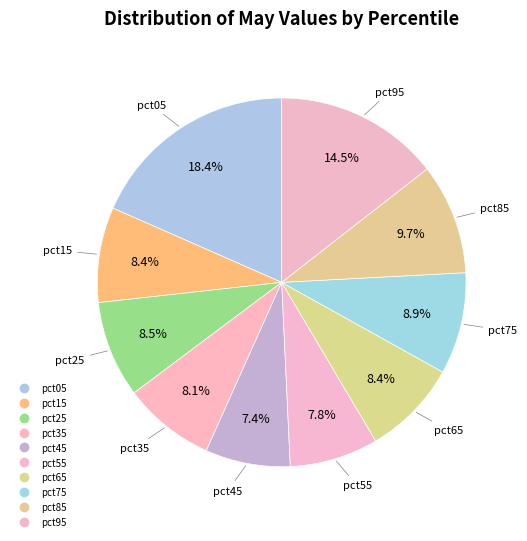

To the nearest percent, what is the average slice percentage?

10%